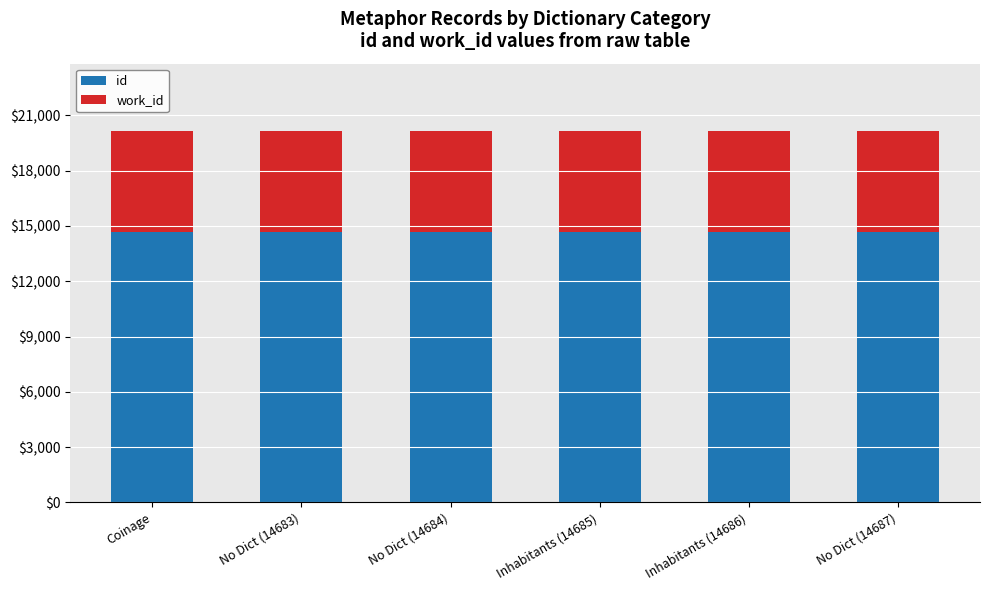

The id series shows 14684 at No Dict (14684). True or false?

True